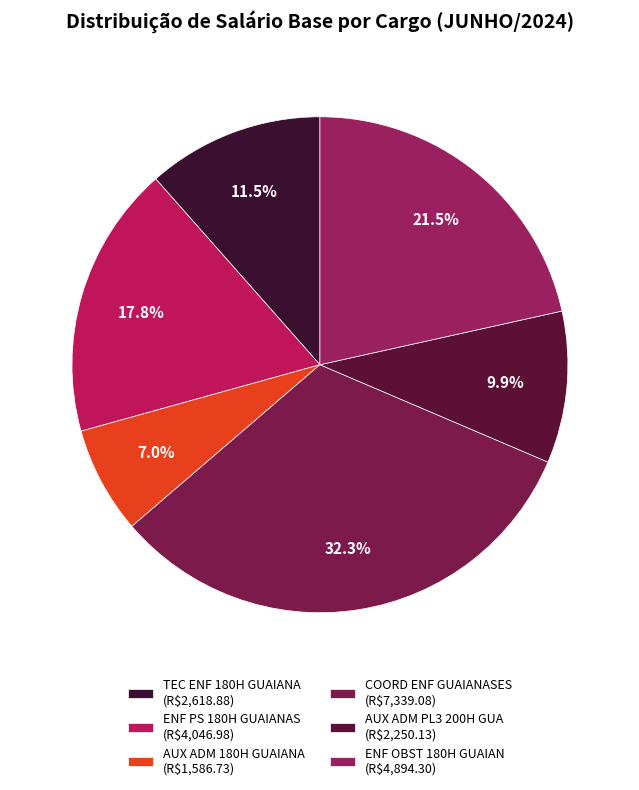

Rank the categories by value from highest to lowest.

COORD ENF GUAIANASES, ENF OBST 180H GUAIAN, ENF PS 180H GUAIANAS, TEC ENF 180H GUAIANA, AUX ADM PL3 200H GUA, AUX ADM 180H GUAIANA